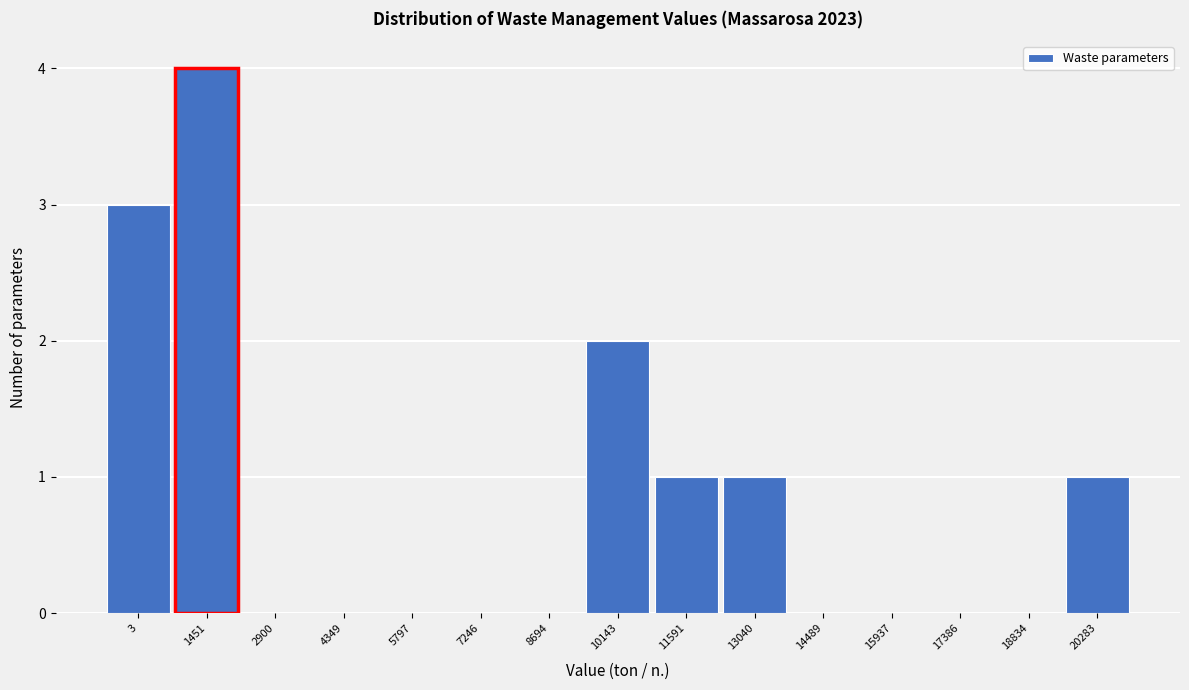

Reading left to right, extract all data points from this chart.

3=3	1451=4	2900=0	4349=0	5797=0	7246=0	8694=0	10143=2	11591=1	13040=1	14489=0	15937=0	17386=0	18834=0	20283=1